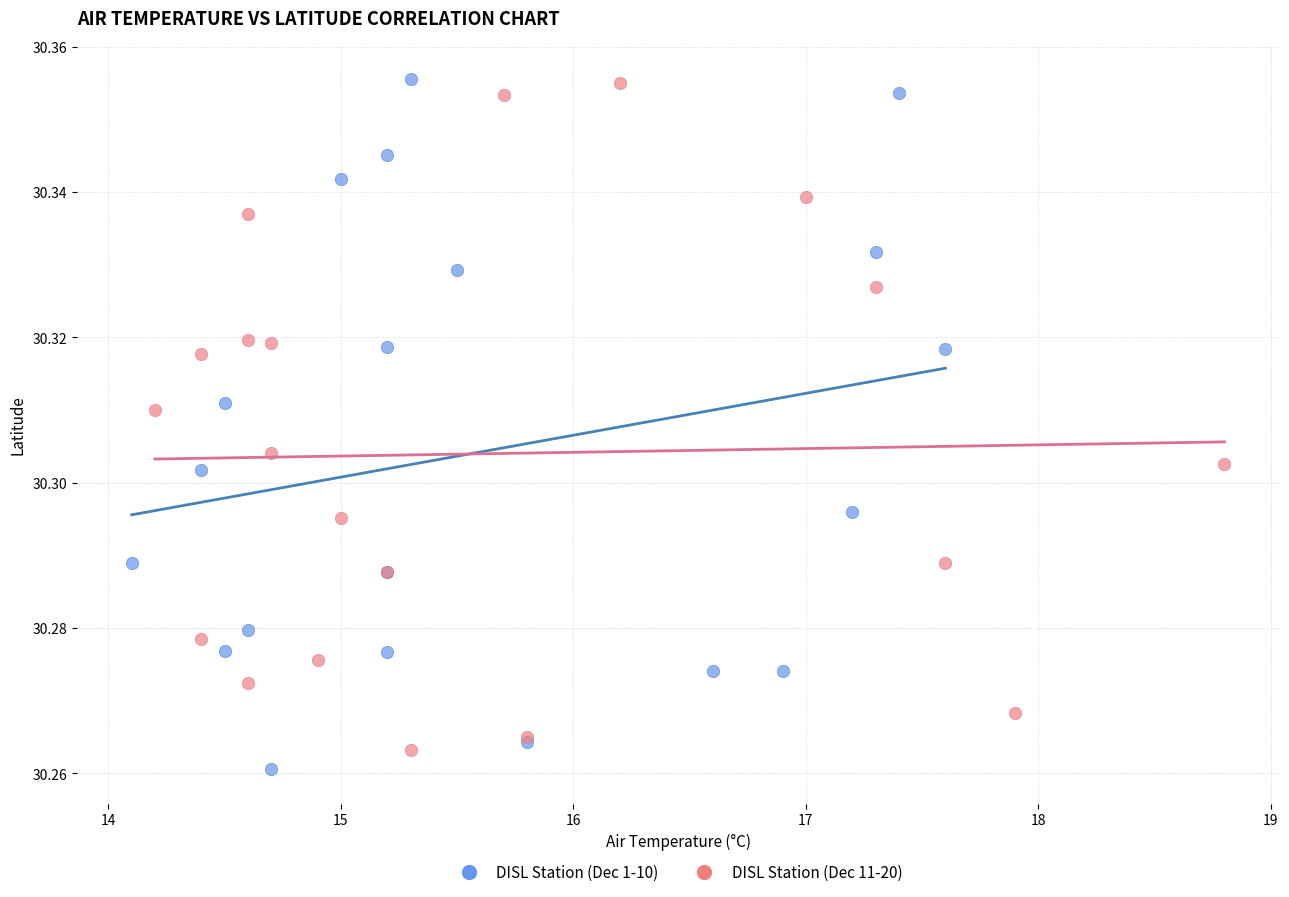

What are all the series names shown in the legend?

DISL Station (Dec 1-10), DISL Station (Dec 11-20)